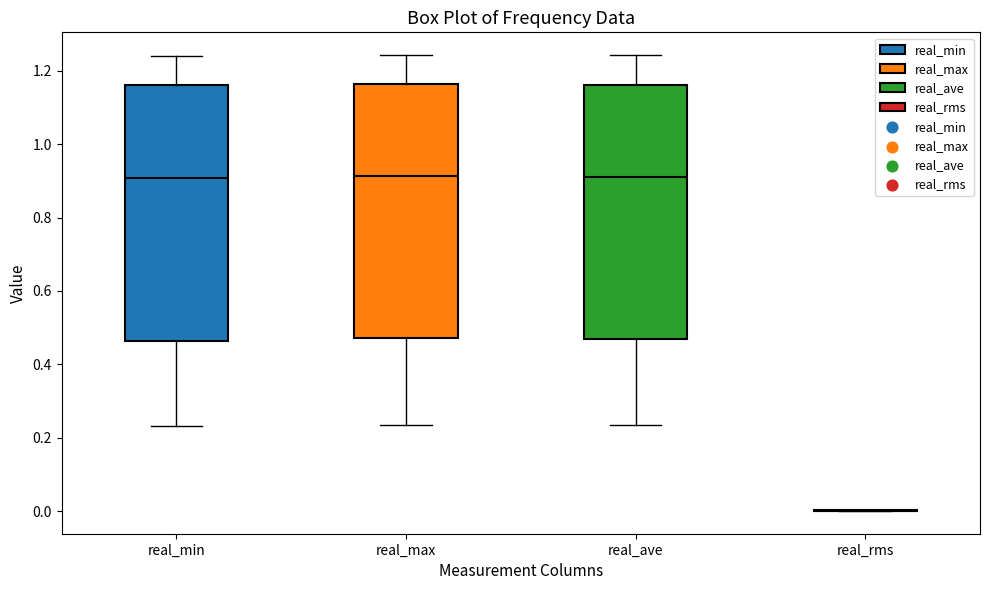

Reading left to right, read every box against the y-axis: the position of its median line, the range the box covers, and the ends of its whiskers. The values are not printed on the chart, so give them approximately, as read against the axis.

real_min: median 0.90, box 0.46 to 1.16, whiskers 0.24 to 1.24
real_max: median 0.92, box 0.48 to 1.16, whiskers 0.24 to 1.24
real_ave: median 0.92, box 0.46 to 1.16, whiskers 0.24 to 1.24
real_rms: box collapsed to a line at 0.00, whiskers 0.00 to 0.00